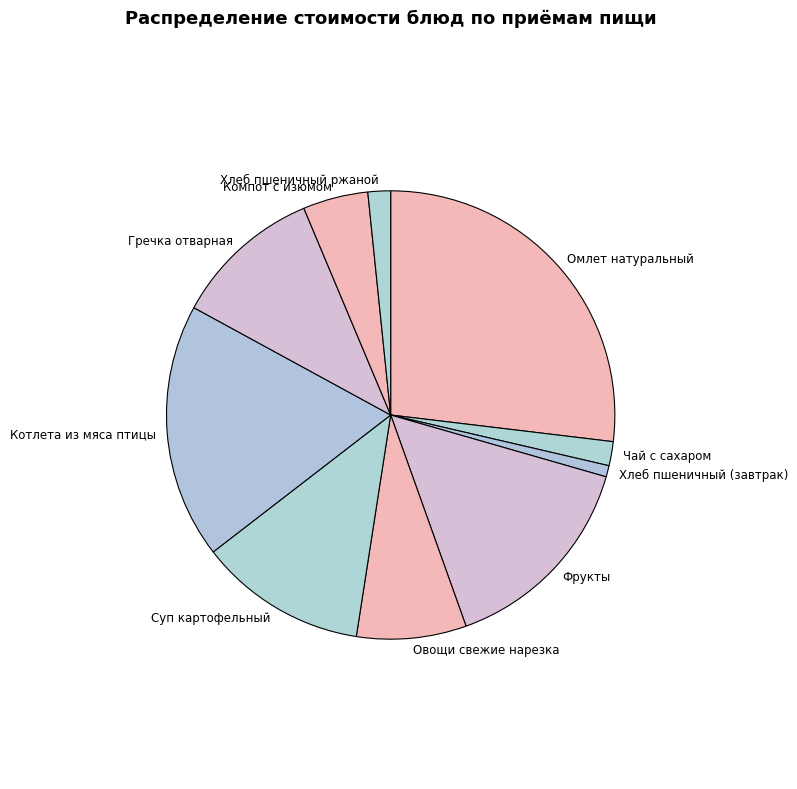

What is the smallest slice in the pie chart?

Хлеб пшеничный (завтрак)